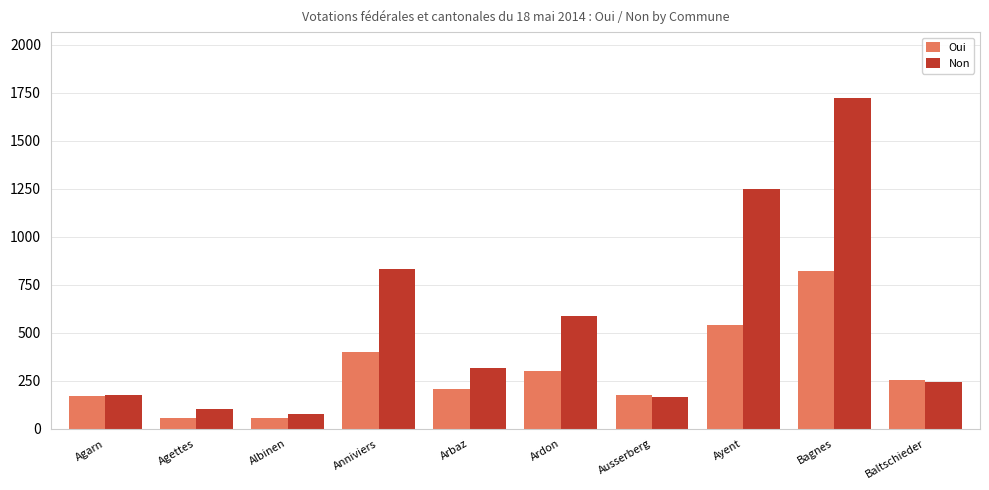

What is the smallest value displayed?

57